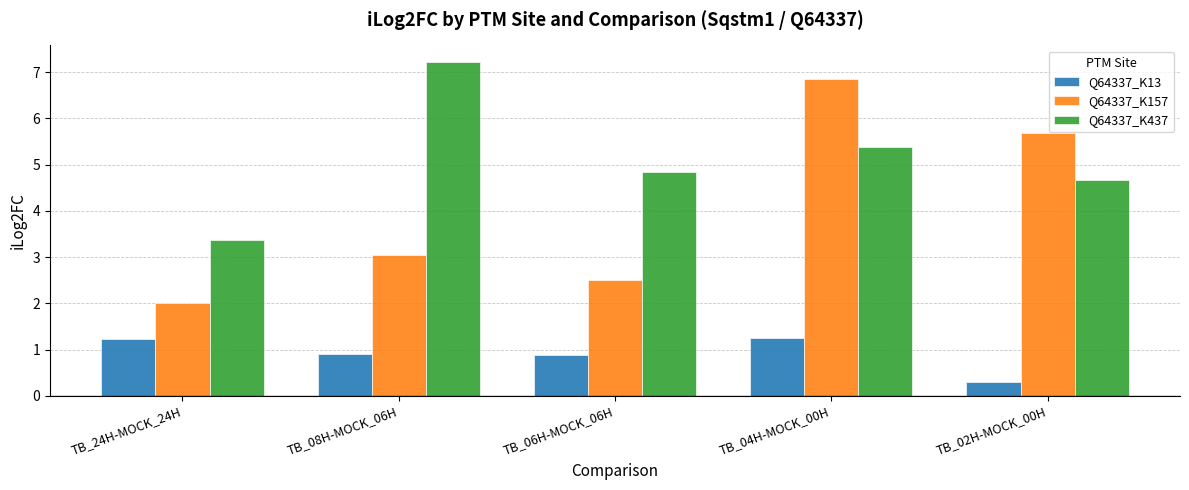

What is the label of the 3rd bar from the left?

TB_06H-MOCK_06H